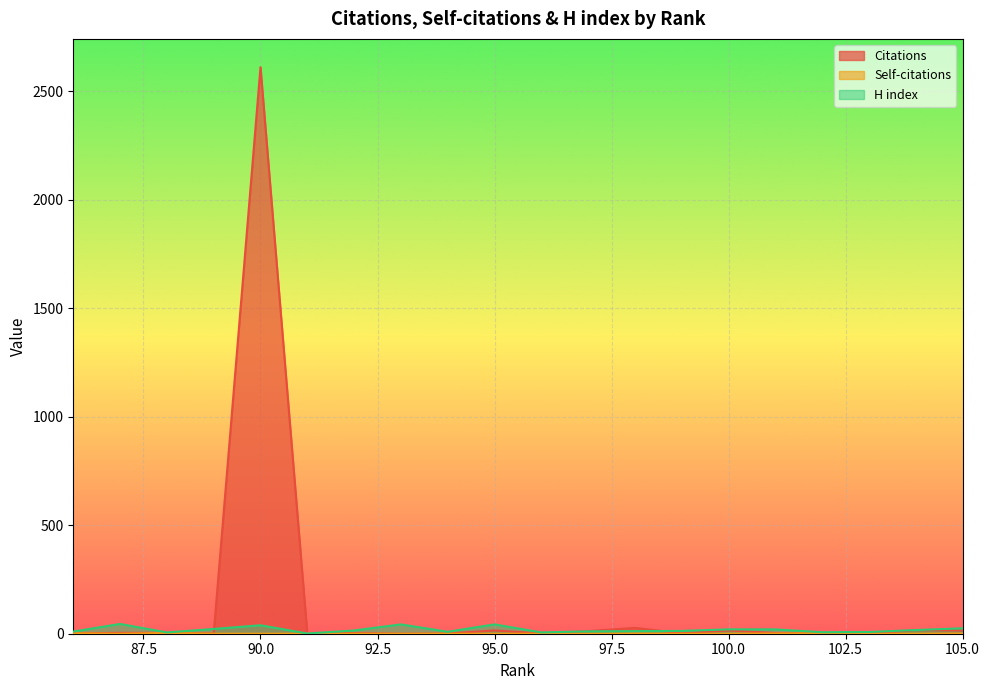

What is the sum of all Self-citations values?

10